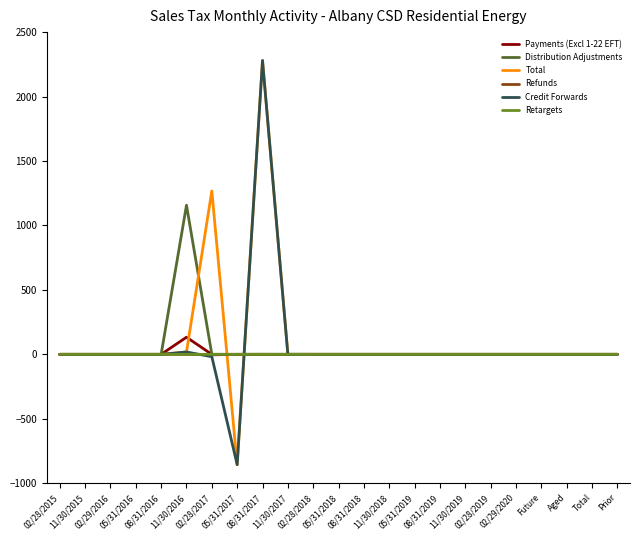

What is the maximum value for Distribution Adjustments?

1156.9